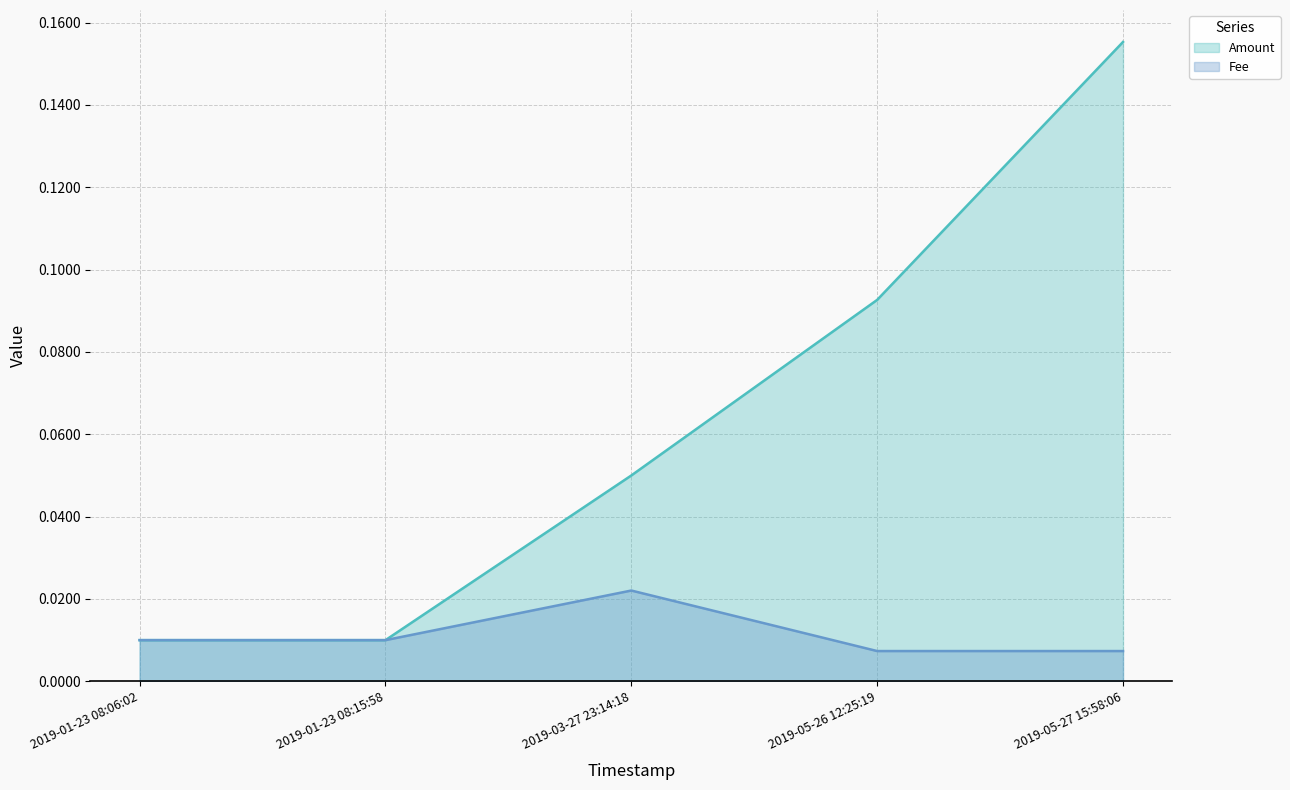

What position from the right is 2019-05-27 15:58:06?

1